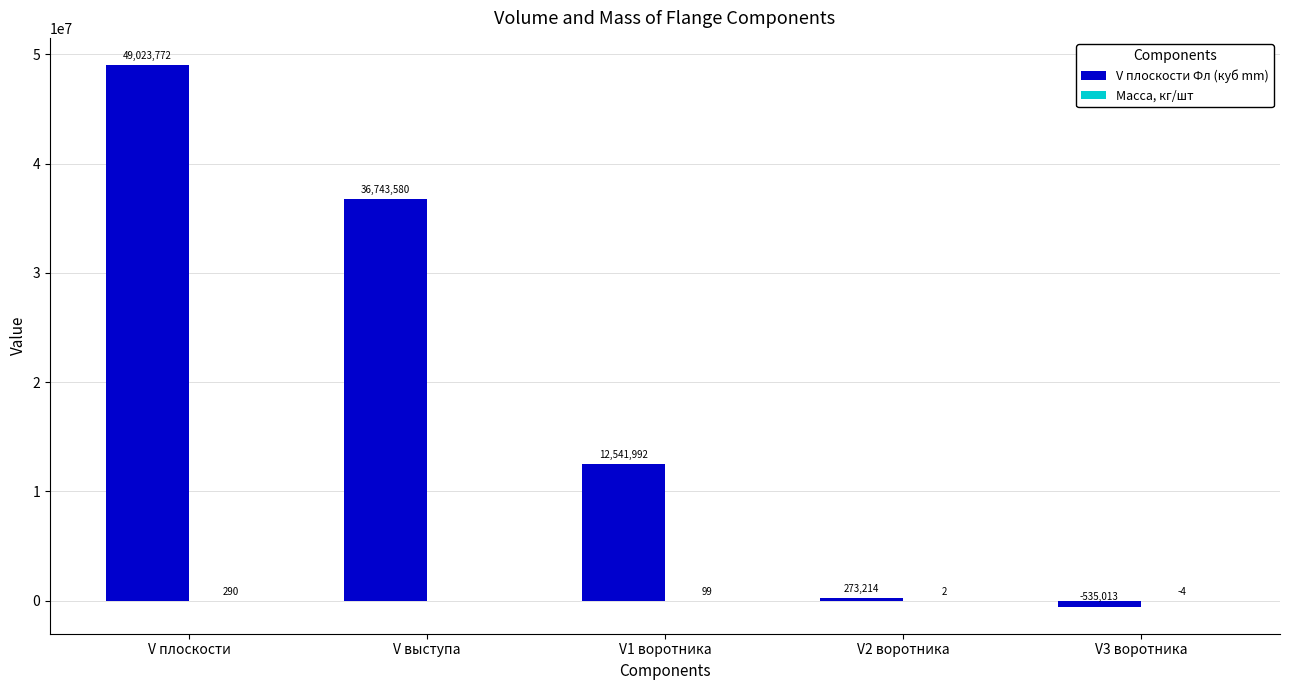

How many data points does each series have?

5